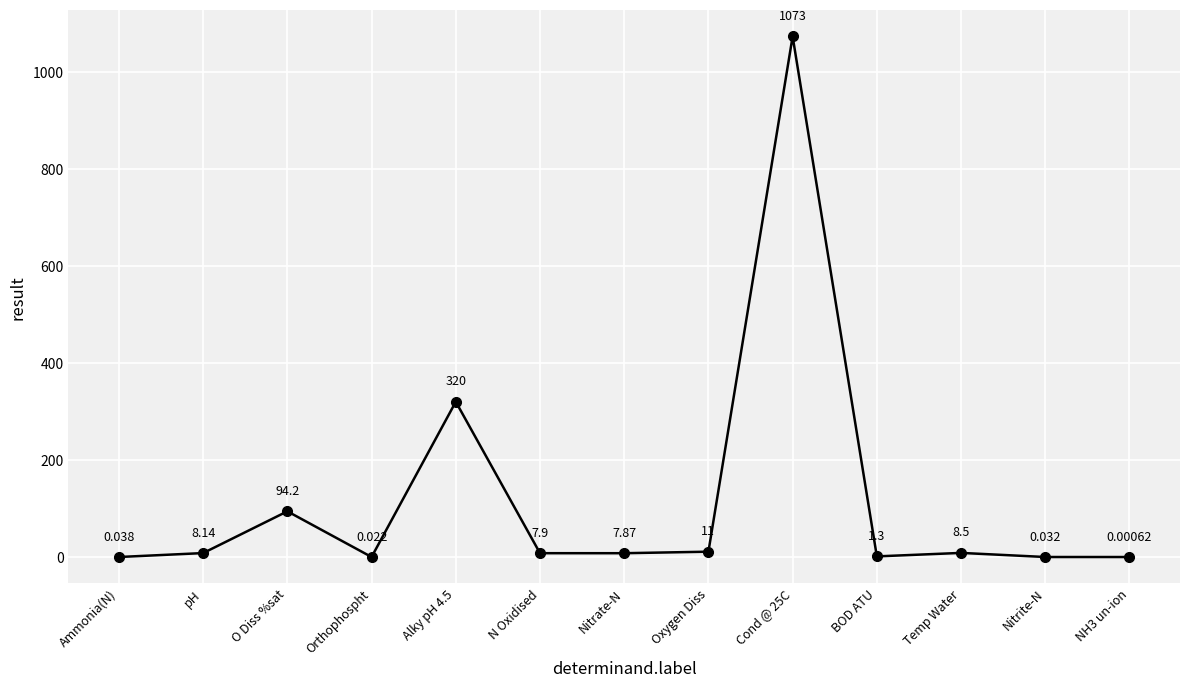

How many series are shown in this chart?

1